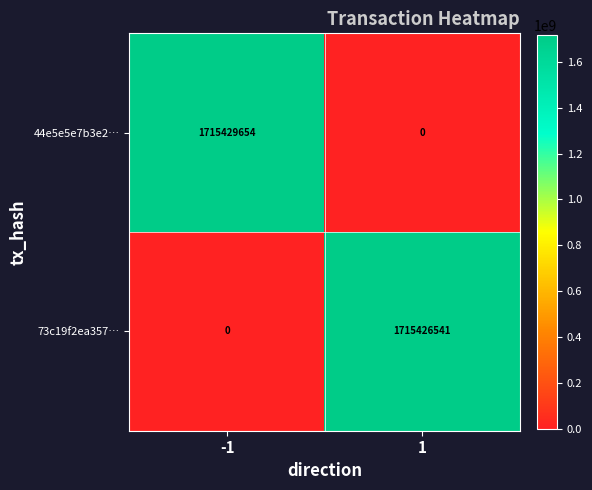

Reading left to right, list all the values displayed in this chart.

44e5e5e7b3e2…: -1=1715429654	1=0
73c19f2ea357…: -1=0	1=1715426541